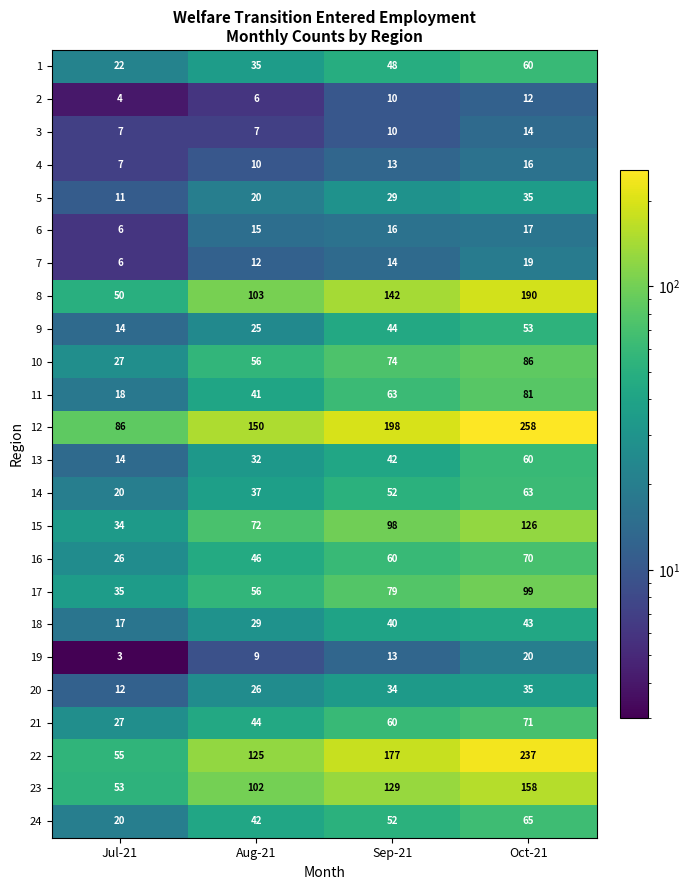

Which series has the largest total across all categories?

12